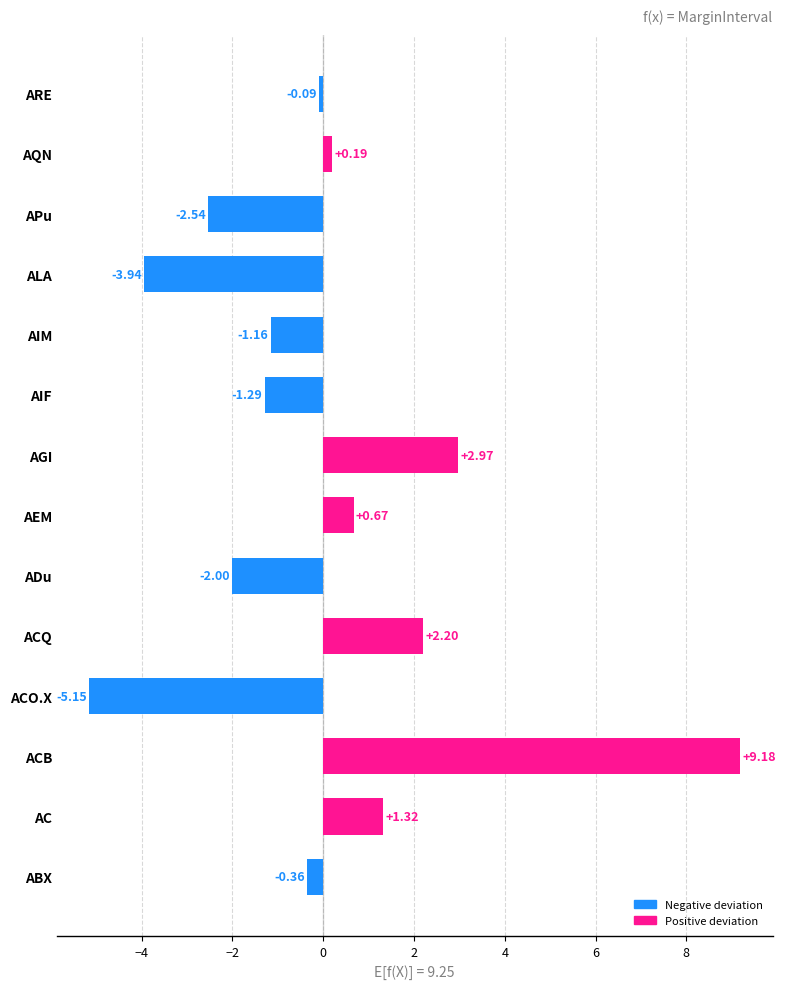

Where is the data nearest to the value 2?

ACQ